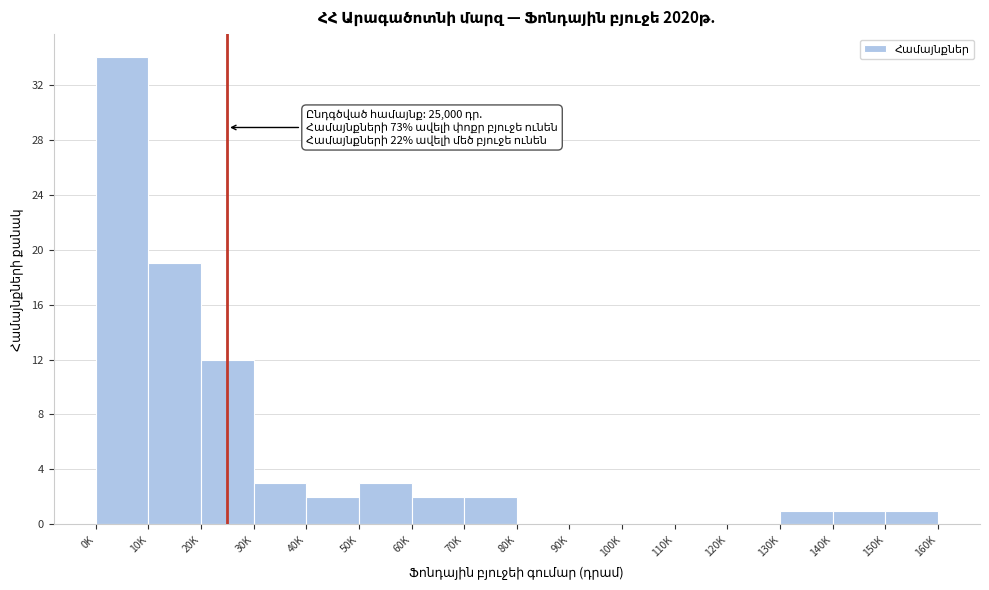

Reading left to right, what are all the values shown in this chart?

0K=34	10K=19	20K=12	30K=3	40K=2	50K=3	60K=2	70K=2	80K=0	90K=0	100K=0	110K=0	120K=0	130K=1	140K=1	150K=1